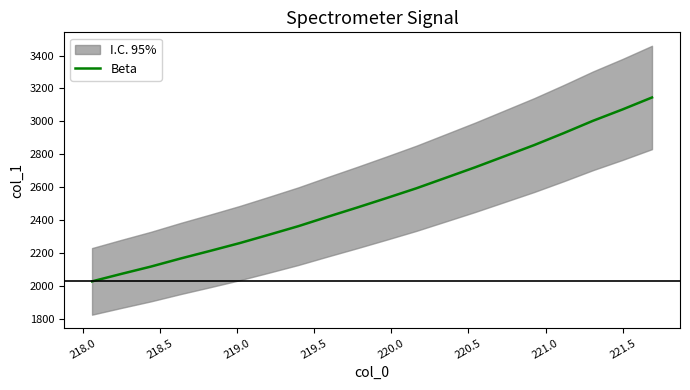

What is the highest value of the Beta series?

3145.1